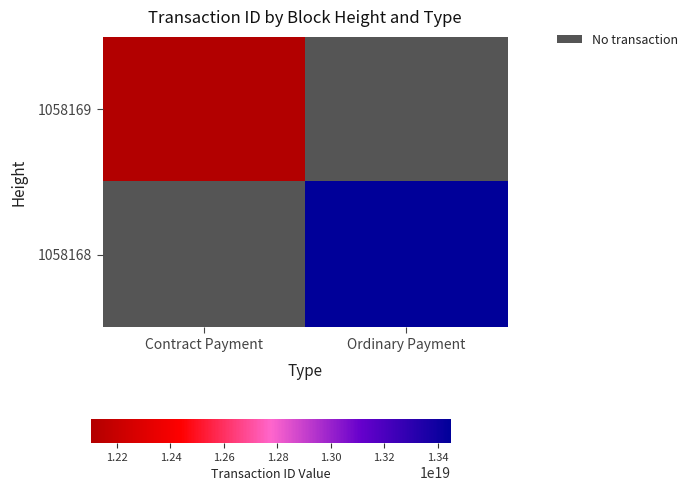

What is the greatest value displayed?

13449221426627866624.0